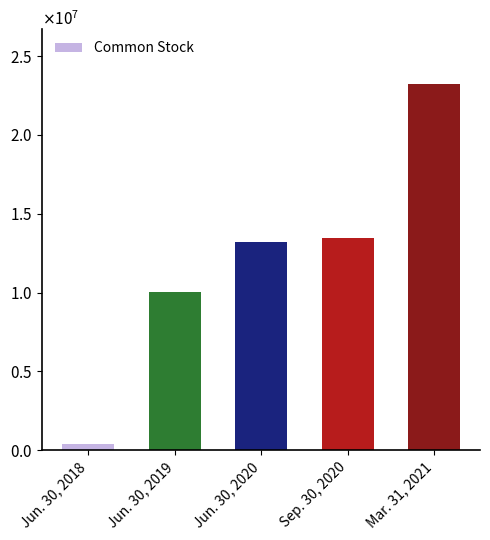

List the labels in order of value, smallest first.

Jun. 30, 2018, Jun. 30, 2019, Jun. 30, 2020, Sep. 30, 2020, Mar. 31, 2021